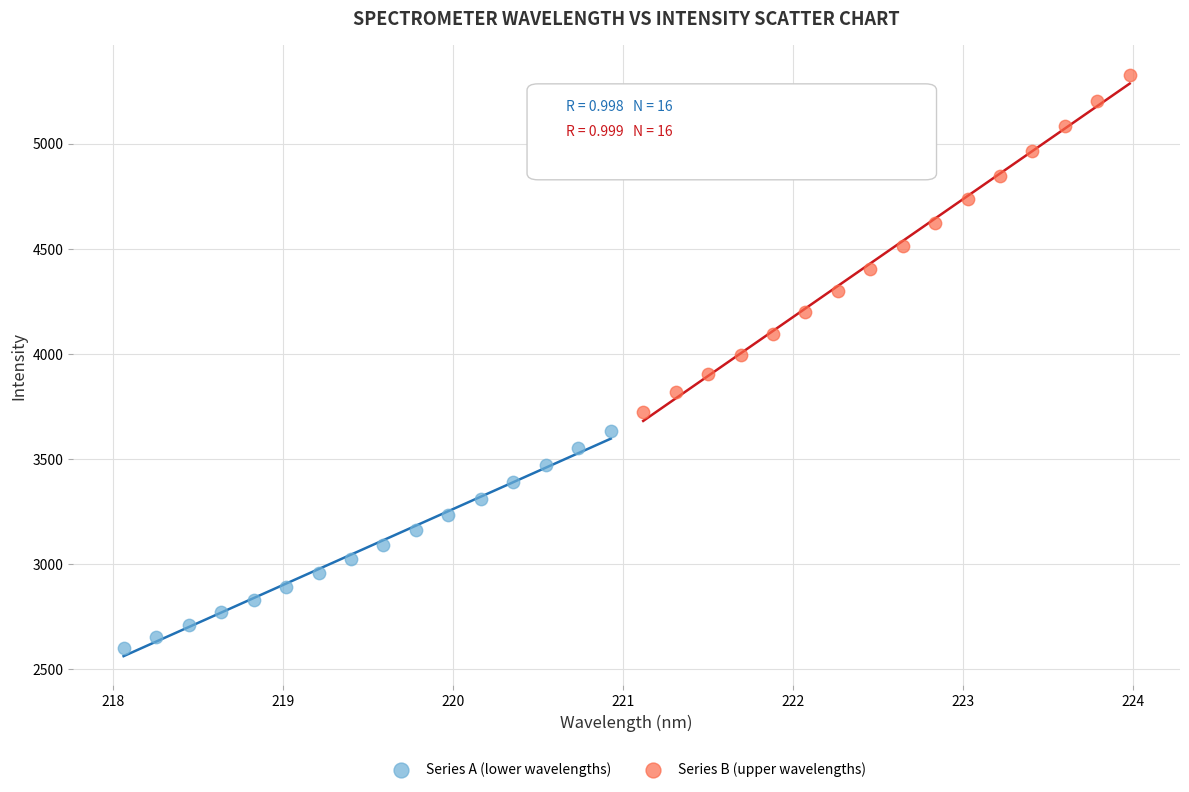

Which series reaches the minimum Y coordinate?

Series A (lower wavelengths)